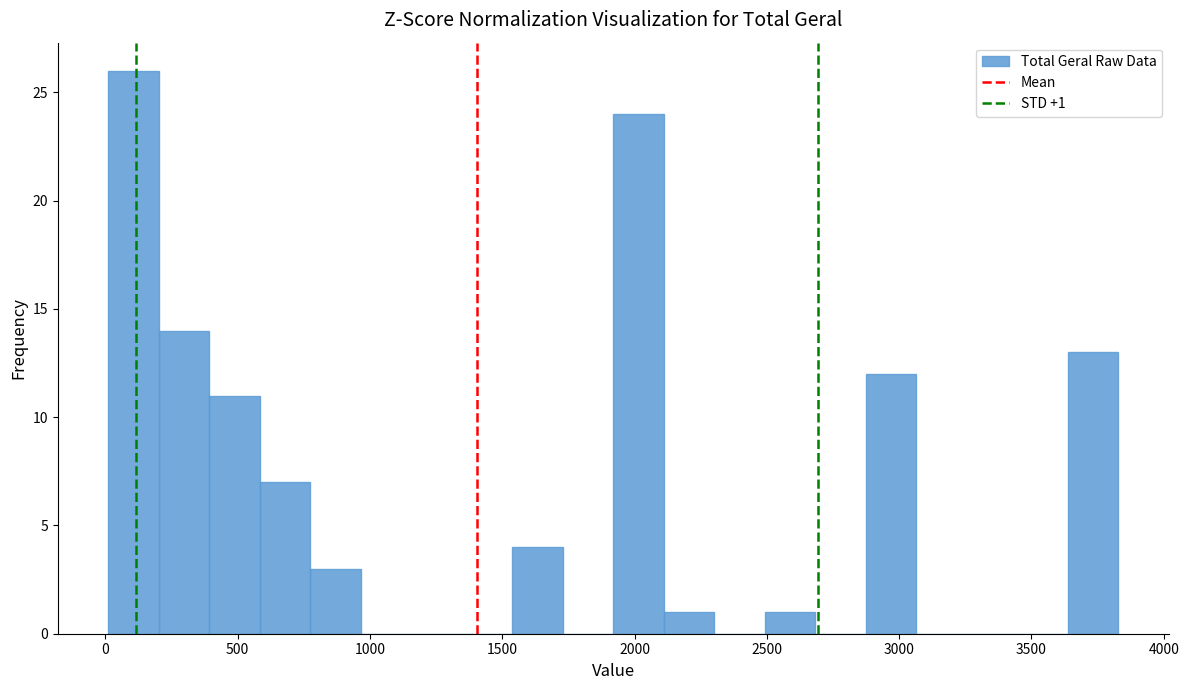

Around what value on the x-axis is the tallest bar? Give the approximate position of its centre, as read against the axis.

100